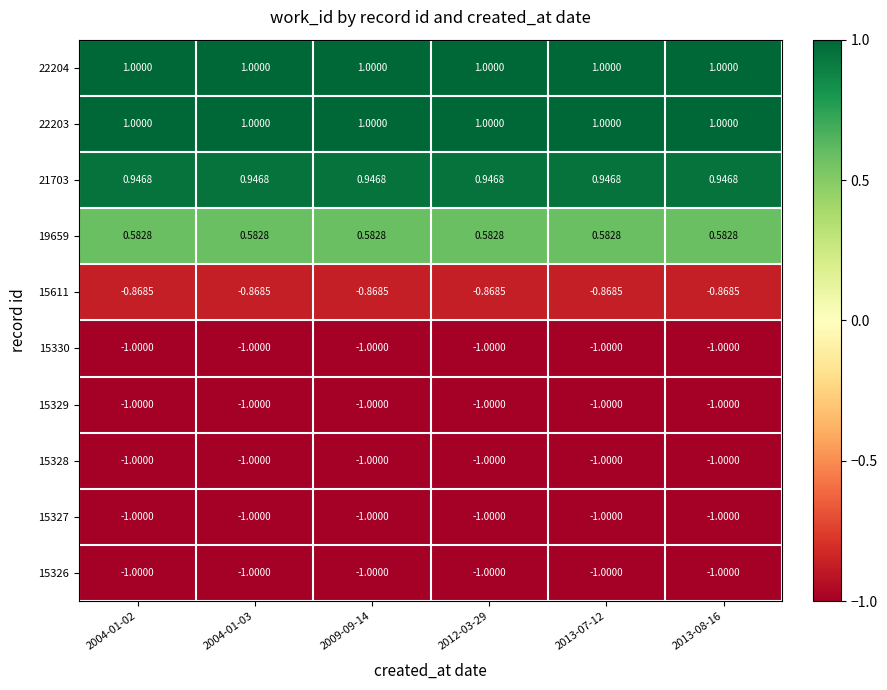

Count the number of categories in the chart.

6